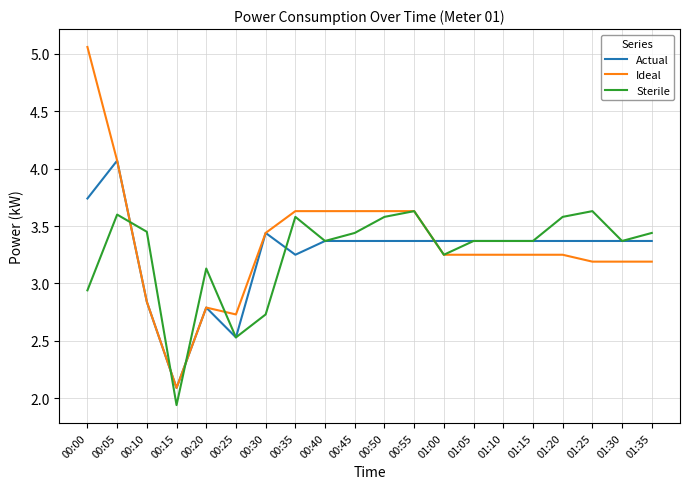

What position from the left is 00:15?

4